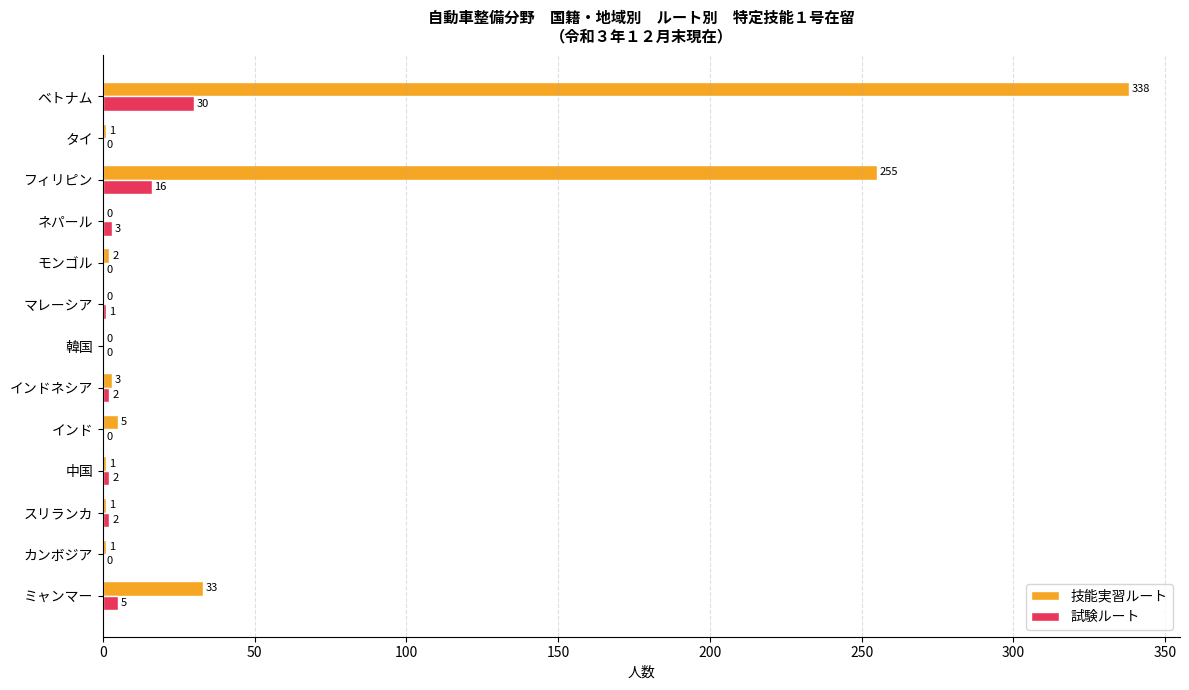

The 試験ルート series shows 0 at 韓国. True or false?

True